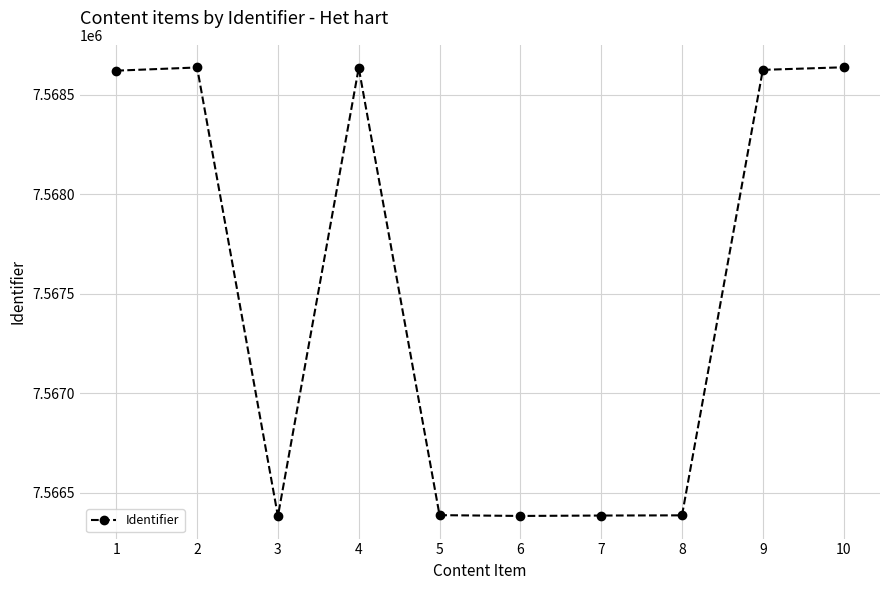

What value does the data have at 9?

7568625